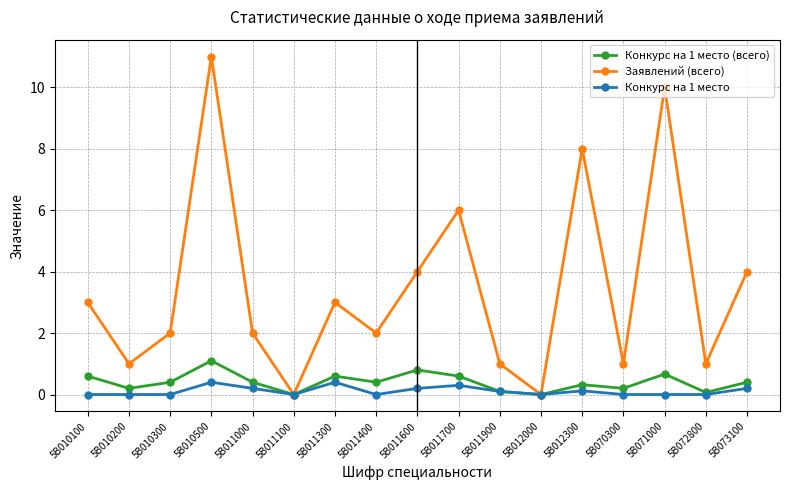

Where does the Заявлений (всего) series first go above 2?

5B010100